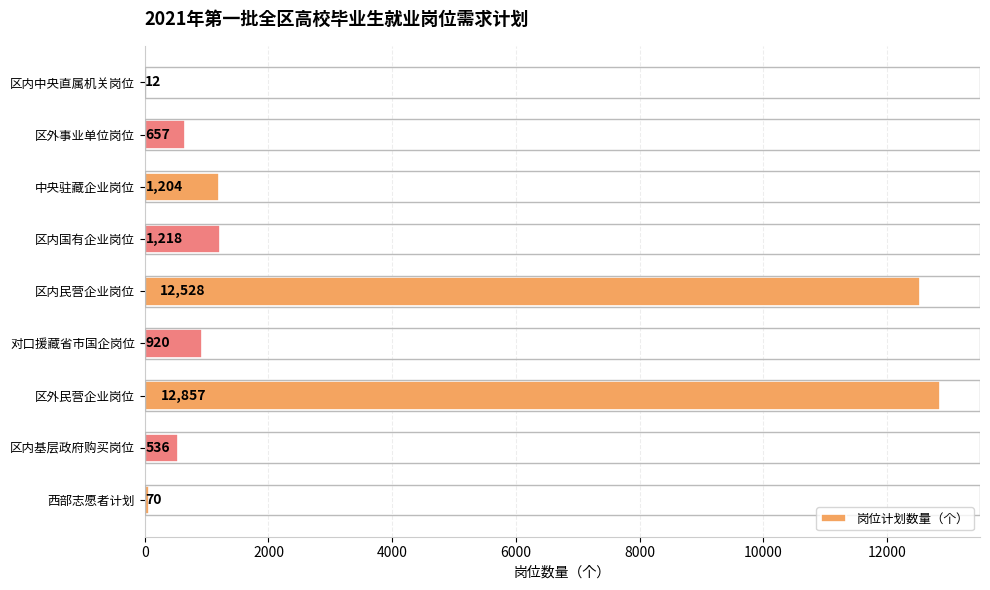

Reading top to bottom, list all the values displayed in this chart.

区内中央直属机关岗位=12	区外事业单位岗位=657	中央驻藏企业岗位=1204	区内国有企业岗位=1218	区内民营企业岗位=12528	对口援藏省市国企岗位=920	区外民营企业岗位=12857	区内基层政府购买岗位=536	西部志愿者计划=70